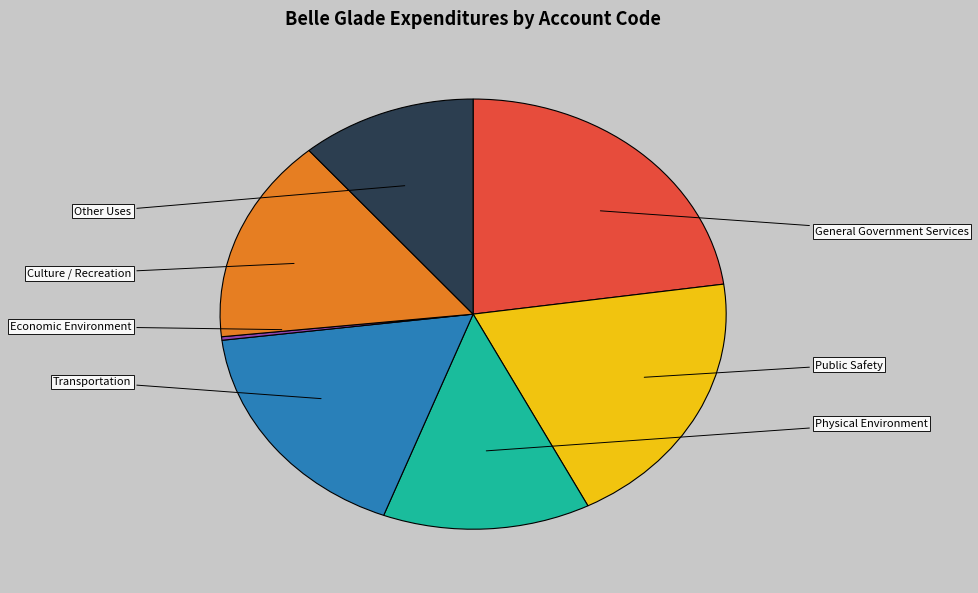

True or false: Physical Environment accounts for 13% of the total.

True